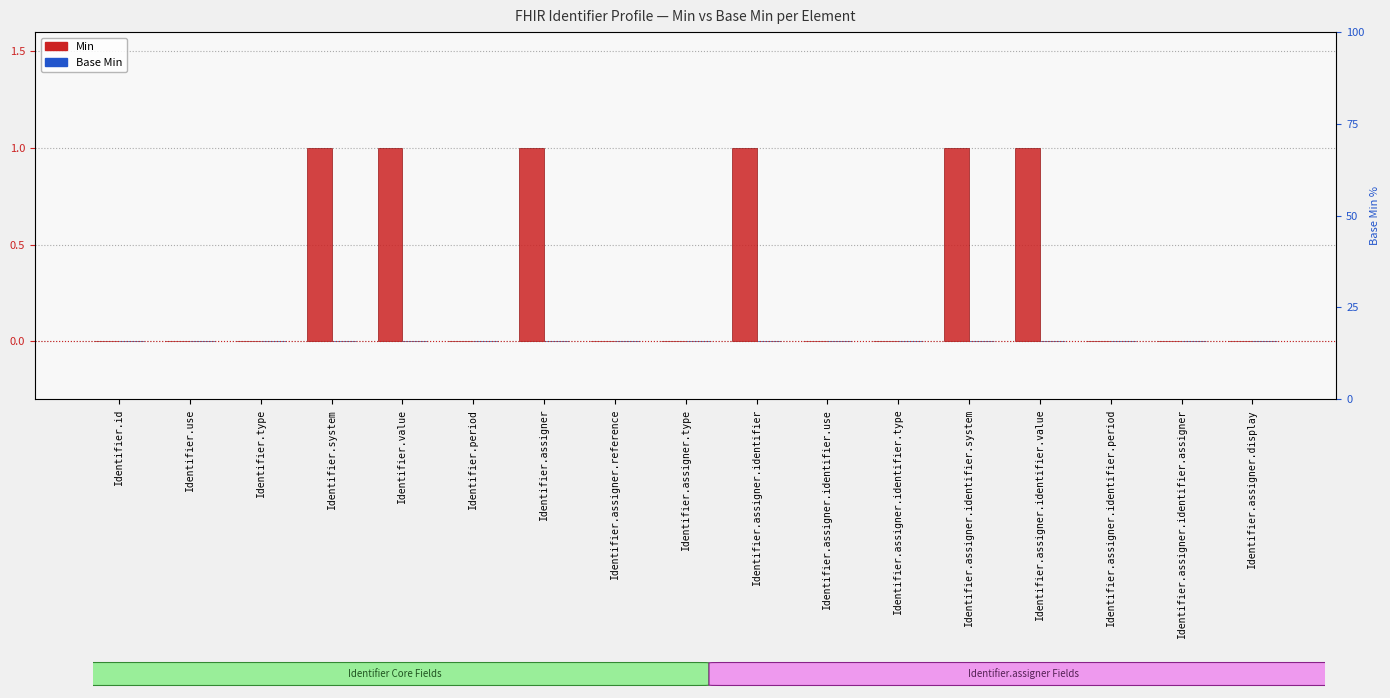

Which series has the widest spread of values?

Min